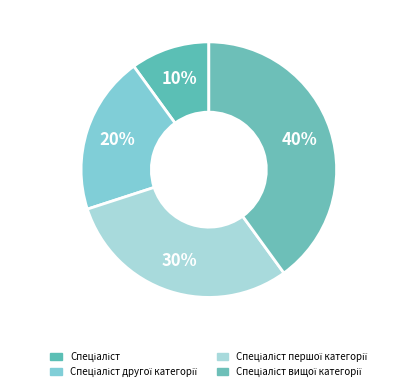

How many segments does this pie chart have?

4